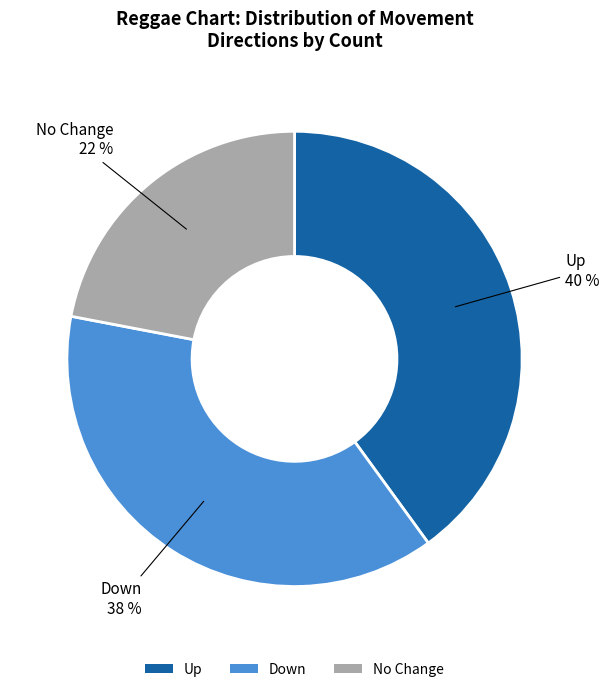

The No Change slice represents 22% of the pie. True or false?

True